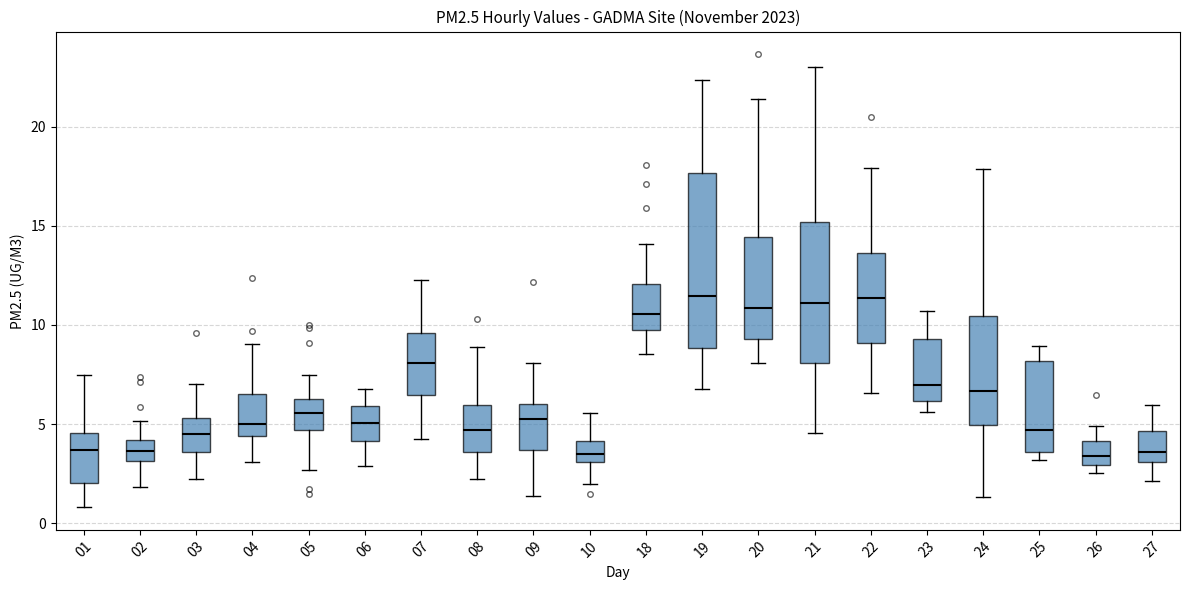

Where does the median line of the box at x = 01 sit on the y-axis? The values are not printed on the chart, so give them approximately, as read against the axis.

3.5